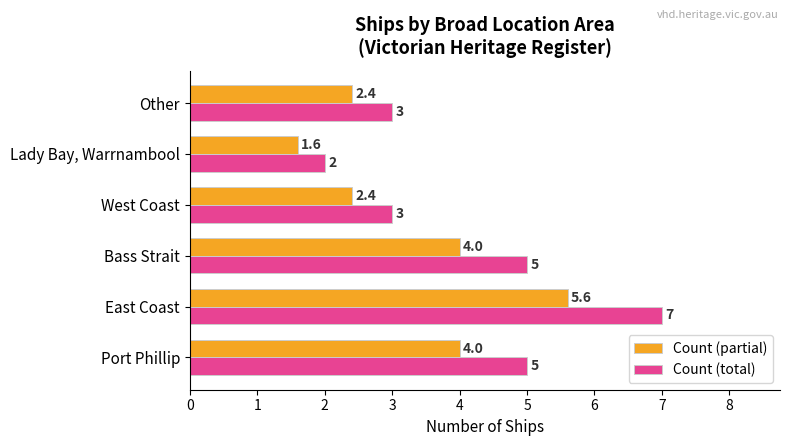

How many data points in Count (partial) are less than 4?

3